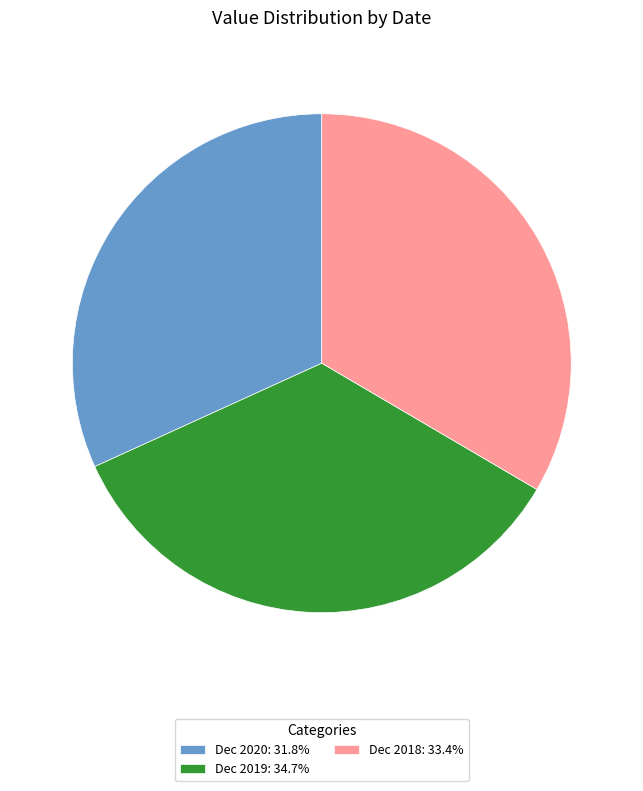

What is the largest slice in the pie chart?

Dec 2019